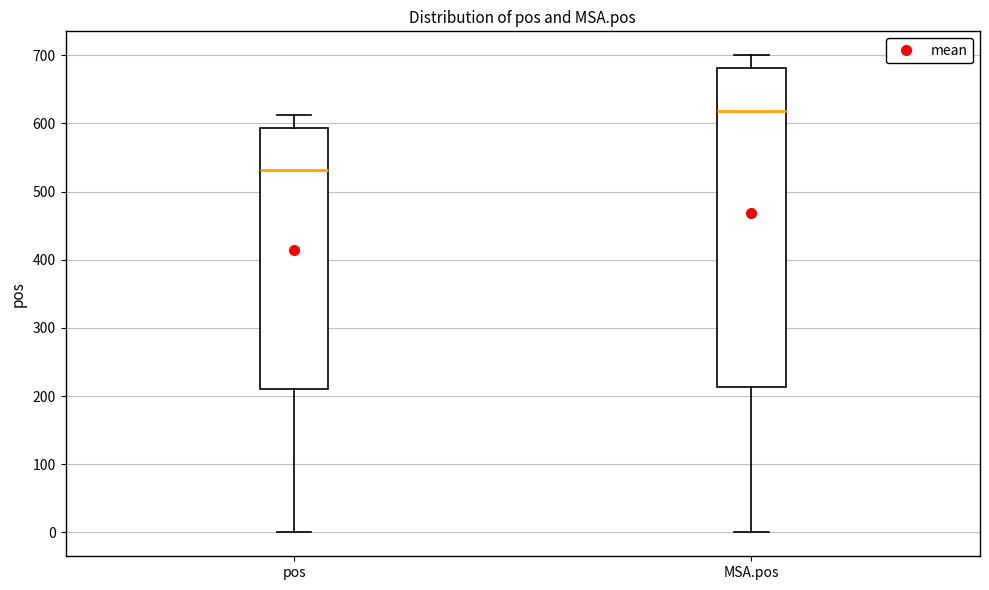

Which box's median line is the highest?

MSA.pos